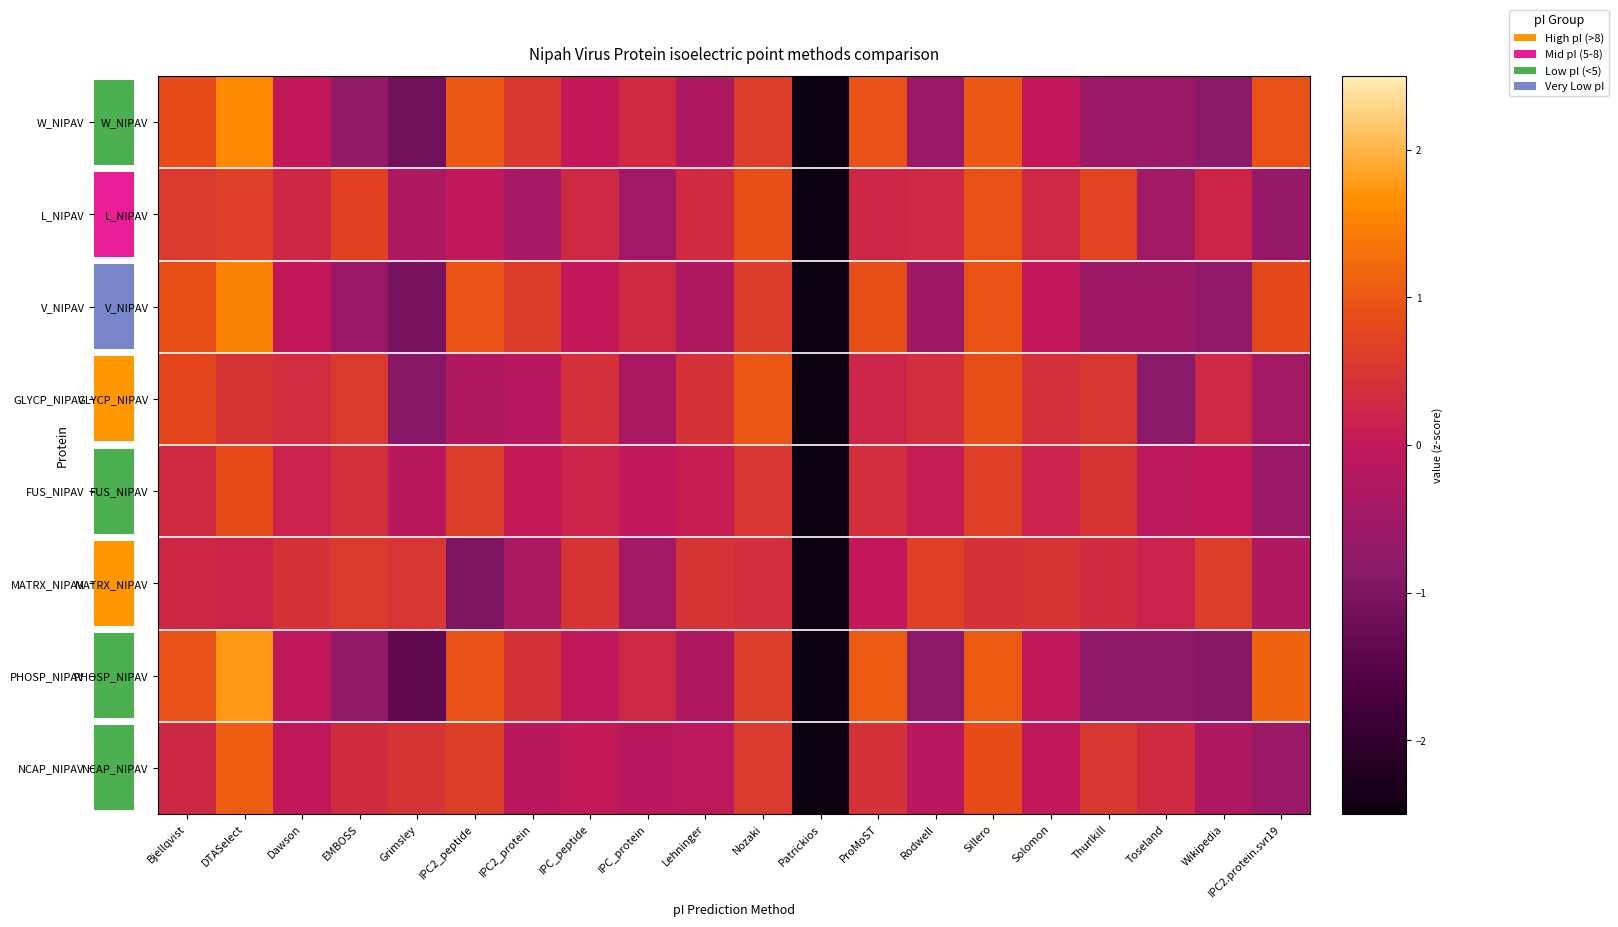

Rank the series at IPC_protein from lowest to highest value.

L_NIPAV, MATRX_NIPAV, GLYCP_NIPAV, NCAP_NIPAV, FUS_NIPAV, PHOSP_NIPAV, V_NIPAV, W_NIPAV